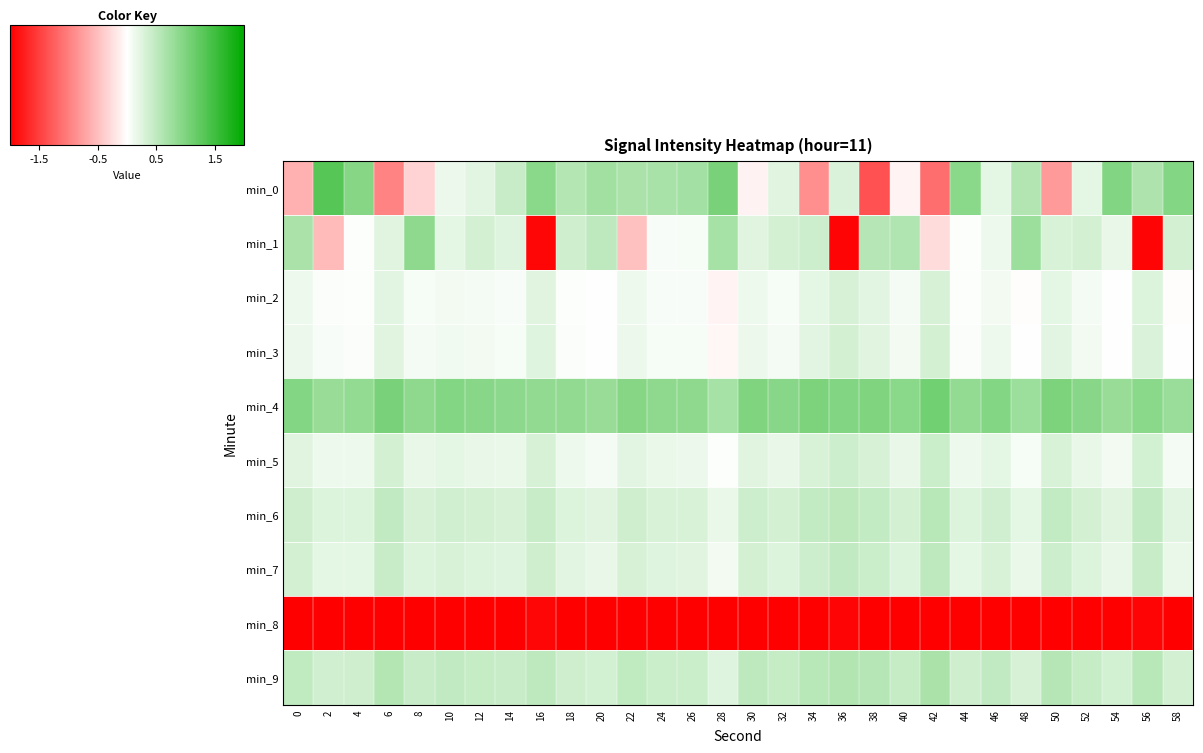

Reading left to right, transcribe all the data shown in this chart.

min_0: 0=-0.6	2=1.3	4=0.9	6=-1.0	8=-0.3	10=0.1	12=0.2	14=0.4	16=0.9	18=0.6	20=0.7	22=0.7	24=0.7	26=0.7	28=1.0	30=-0.1	32=0.2	34=-0.9	36=0.3	38=-1.4	40=-0.1	42=-1.1	44=0.9	46=0.2	48=0.6	50=-0.8	52=0.2	54=1.0	56=0.6	58=1.0
min_1: 0=0.7	2=-0.5	4=0.0	6=0.2	8=0.9	10=0.2	12=0.3	14=0.3	16=-2.0	18=0.4	20=0.5	22=-0.5	24=0.1	26=0.1	28=0.7	30=0.2	32=0.3	34=0.4	36=-2.0	38=0.6	40=0.6	42=-0.3	44=0.0	46=0.1	48=0.8	50=0.3	52=0.3	54=0.2	56=-2.0	58=0.3
min_2: 0=0.1	2=0.0	4=0.0	6=0.2	8=0.1	10=0.1	12=0.1	14=0.1	16=0.2	18=0.0	20=-0.0	22=0.1	24=0.1	26=0.0	28=-0.1	30=0.1	32=0.1	34=0.2	36=0.3	38=0.2	40=0.1	42=0.3	44=0.0	46=0.1	48=-0.0	50=0.2	52=0.1	54=-0.0	56=0.3	58=-0.0
min_3: 0=0.2	2=0.1	4=0.0	6=0.2	8=0.1	10=0.1	12=0.1	14=0.1	16=0.3	18=0.0	20=0.0	22=0.1	24=0.1	26=0.1	28=-0.1	30=0.1	32=0.1	34=0.2	36=0.3	38=0.2	40=0.1	42=0.3	44=0.0	46=0.1	48=-0.0	50=0.2	52=0.1	54=0.0	56=0.3	58=-0.0
min_4: 0=1.0	2=0.8	4=0.8	6=1.0	8=0.9	10=1.0	12=0.9	14=0.9	16=0.9	18=0.9	20=0.8	22=1.0	24=0.9	26=0.9	28=0.7	30=1.0	32=0.9	34=1.0	36=1.0	38=1.0	40=0.9	42=1.1	44=0.8	46=1.0	48=0.8	50=1.0	52=0.9	54=0.8	56=0.9	58=0.8
min_5: 0=0.2	2=0.1	4=0.1	6=0.3	8=0.2	10=0.2	12=0.2	14=0.2	16=0.3	18=0.1	20=0.1	22=0.2	24=0.2	26=0.2	28=0.0	30=0.2	32=0.2	34=0.3	36=0.4	38=0.3	40=0.2	42=0.4	44=0.1	46=0.2	48=0.1	50=0.3	52=0.2	54=0.1	56=0.4	58=0.1
min_6: 0=0.4	2=0.3	4=0.3	6=0.5	8=0.3	10=0.4	12=0.3	14=0.3	16=0.4	18=0.3	20=0.2	22=0.4	24=0.3	26=0.3	28=0.2	30=0.4	32=0.3	34=0.5	36=0.5	38=0.5	40=0.3	42=0.6	44=0.3	46=0.4	48=0.2	50=0.5	52=0.3	54=0.2	56=0.5	58=0.2
min_7: 0=0.3	2=0.2	4=0.2	6=0.4	8=0.3	10=0.3	12=0.3	14=0.3	16=0.4	18=0.2	20=0.2	22=0.3	24=0.3	26=0.2	28=0.1	30=0.3	32=0.3	34=0.4	36=0.5	38=0.4	40=0.3	42=0.5	44=0.2	46=0.3	48=0.2	50=0.4	52=0.3	54=0.2	56=0.4	58=0.2
min_8: 0=-2.8	2=-2.7	4=-2.9	6=-2.6	8=-2.8	10=-2.9	12=-2.9	14=-2.9	16=-2.0	18=-2.9	20=-2.9	22=-2.8	24=-2.9	26=-2.9	28=-2.8	30=-2.9	32=-2.9	34=-2.7	36=-2.0	38=-2.4	40=-2.9	42=-2.5	44=-2.9	46=-2.9	48=-2.9	50=-2.7	52=-2.9	54=-2.9	56=-2.0	58=-2.9
min_9: 0=0.5	2=0.4	4=0.4	6=0.6	8=0.4	10=0.5	12=0.5	14=0.4	16=0.5	18=0.4	20=0.3	22=0.5	24=0.4	26=0.4	28=0.3	30=0.5	32=0.4	34=0.6	36=0.6	38=0.6	40=0.4	42=0.7	44=0.4	46=0.5	48=0.3	50=0.6	52=0.5	54=0.4	56=0.6	58=0.3